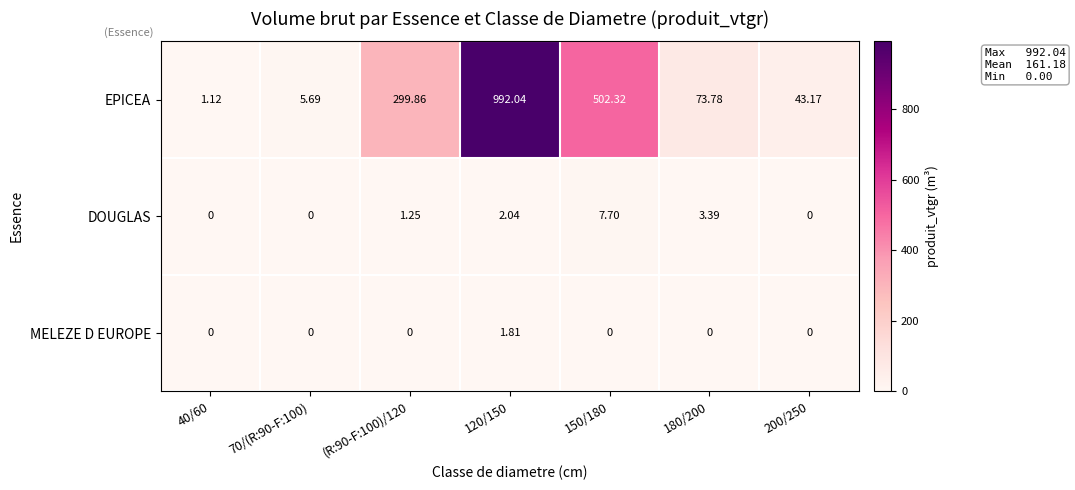

At which category does the chart reach its peak across all series?

120/150